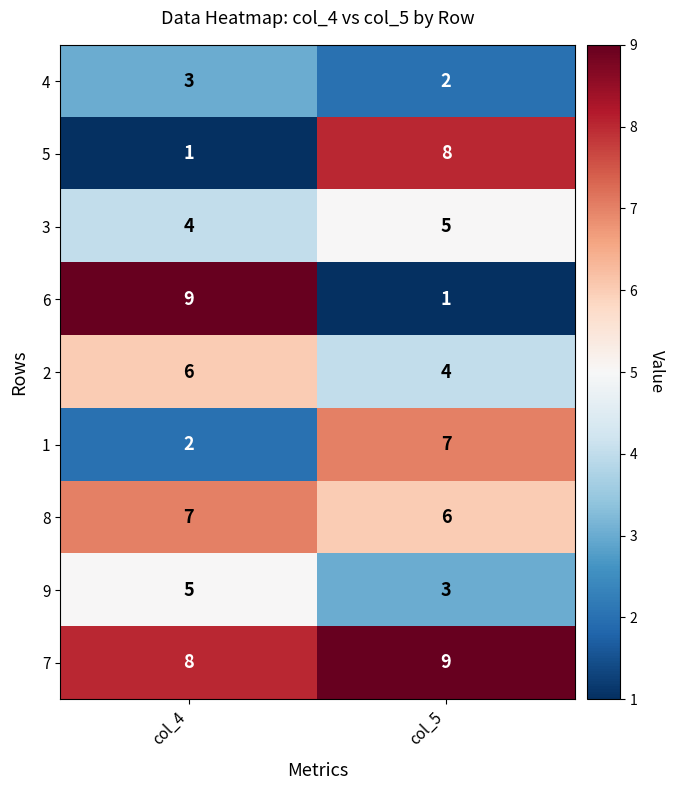

What is the greatest value displayed?

9